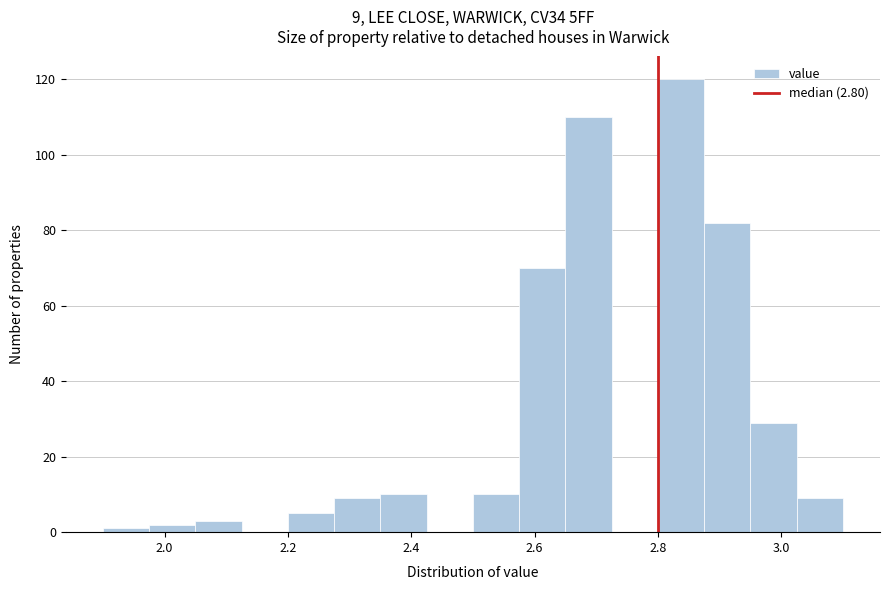

Read against the x-axis, roughly where is the centre of the tallest bar?

2.84